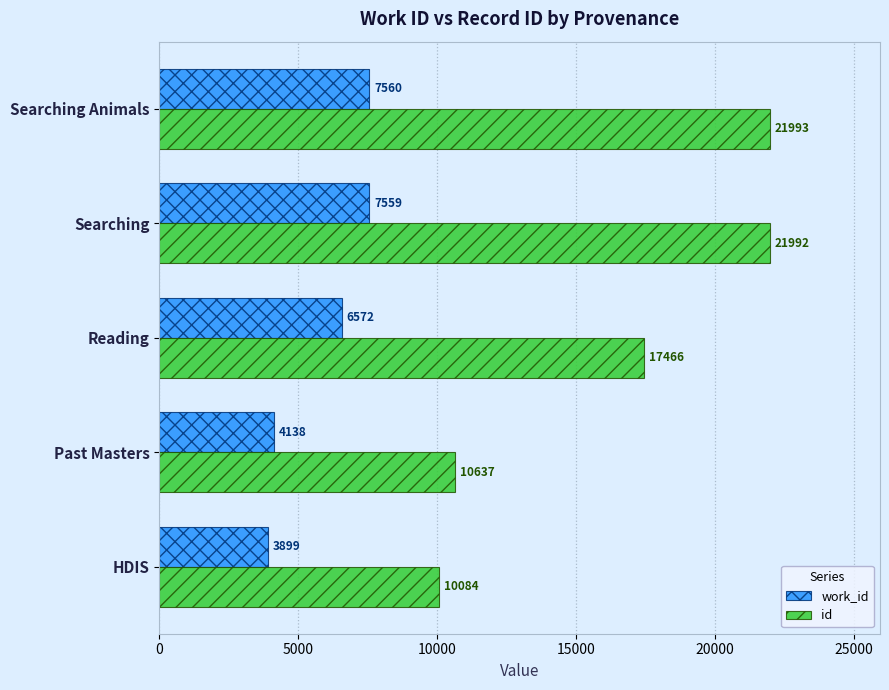

Which series has the widest spread of values?

id